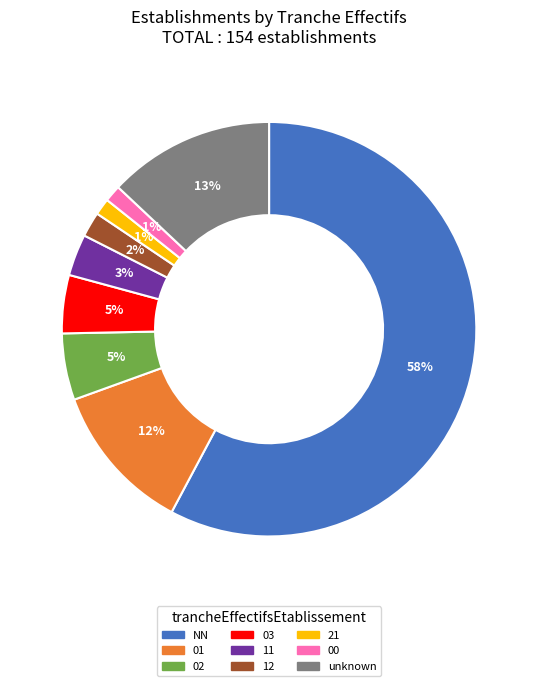

Does any single category account for the majority?

Yes